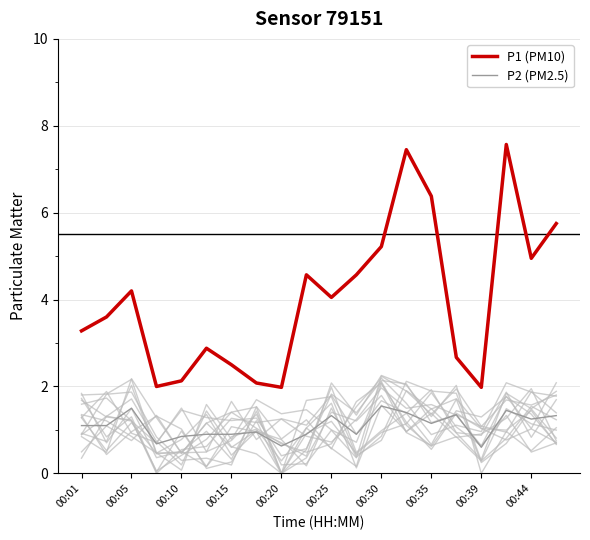

True or false: P1 (PM10) and P2 (PM2.5) cross at least once.

False